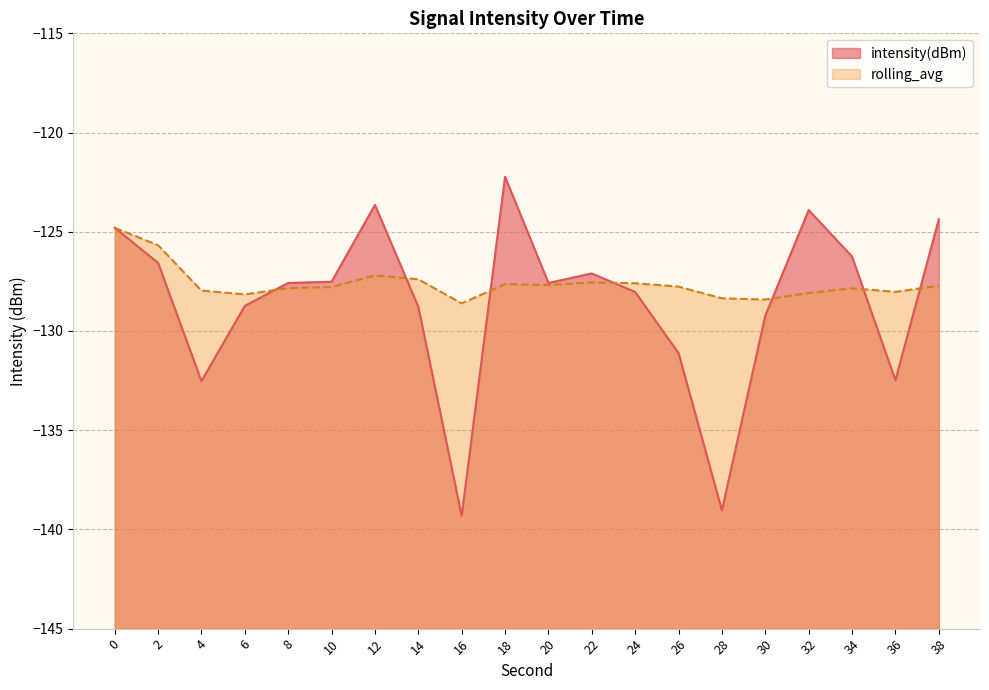

Which series changed the most between 6 and 22?

intensity(dBm)